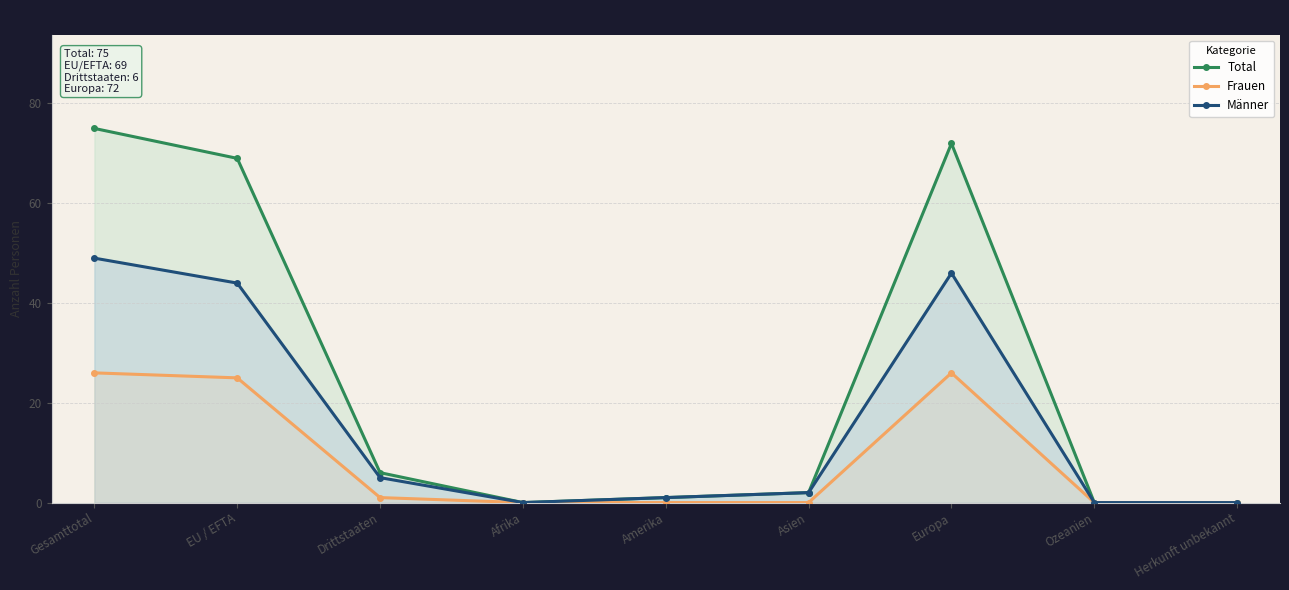

At how many categories does at least one series exceed 12?

3